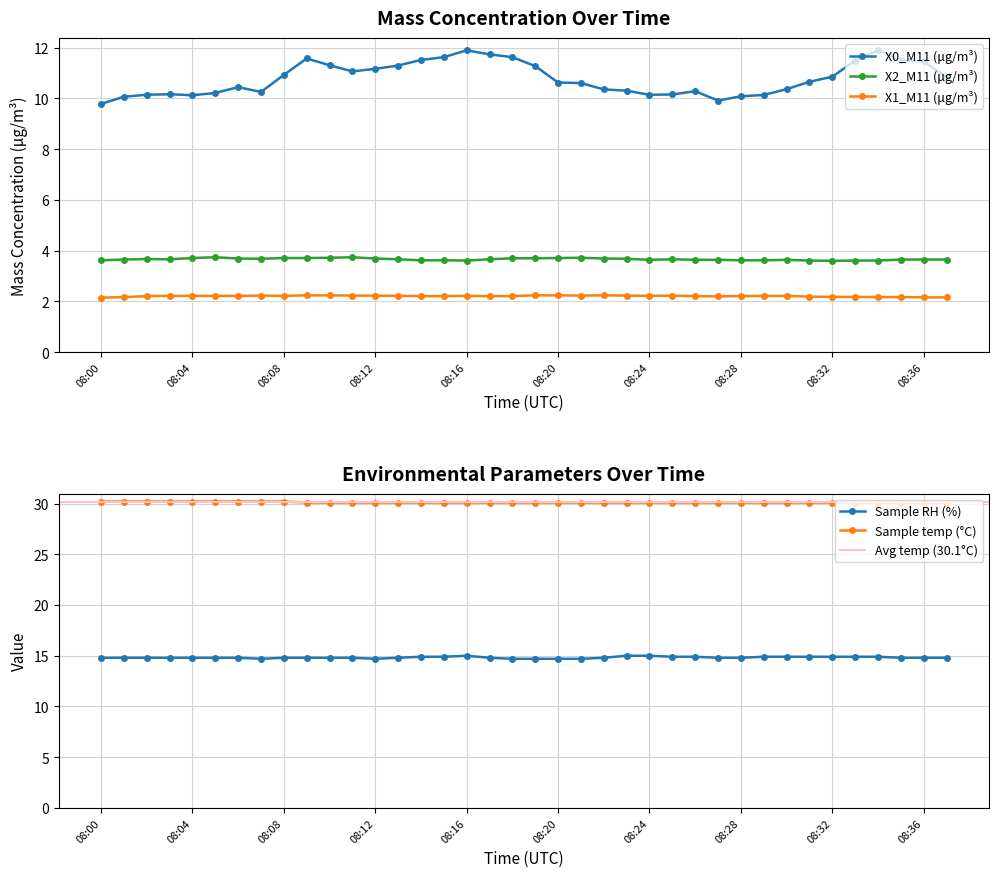

Read the Sample RH (%) value at 08:37.

14.8